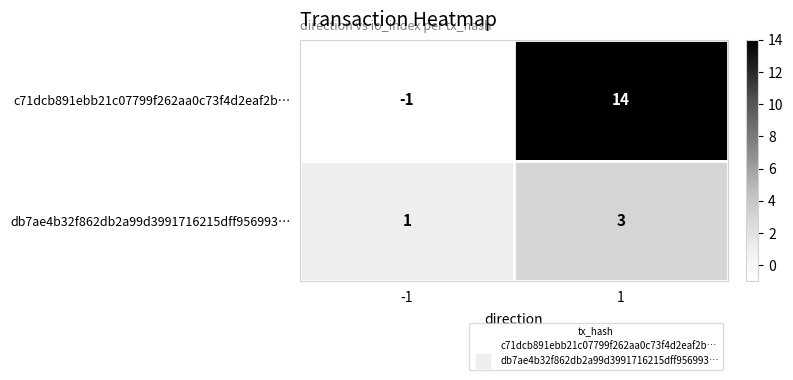

Which series has the largest total across all categories?

c71dcb891ebb21c07799f262aa0c73f4d2eaf2b…